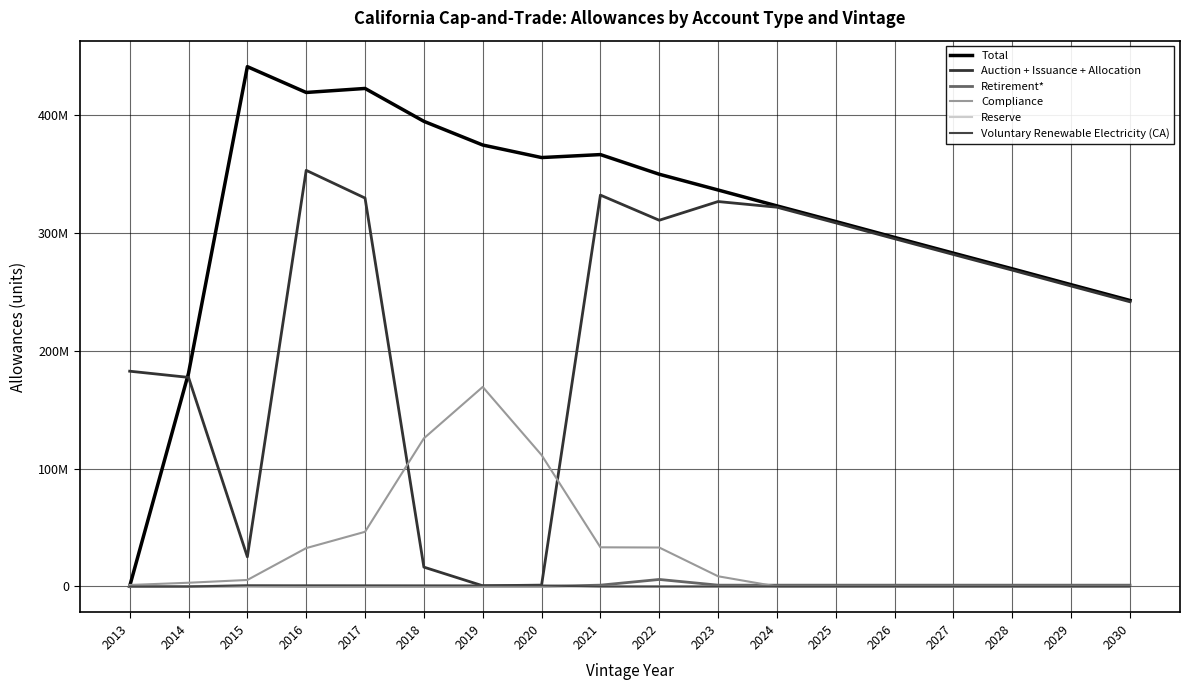

What is the difference between the highest and lowest values at 2023?

336678400